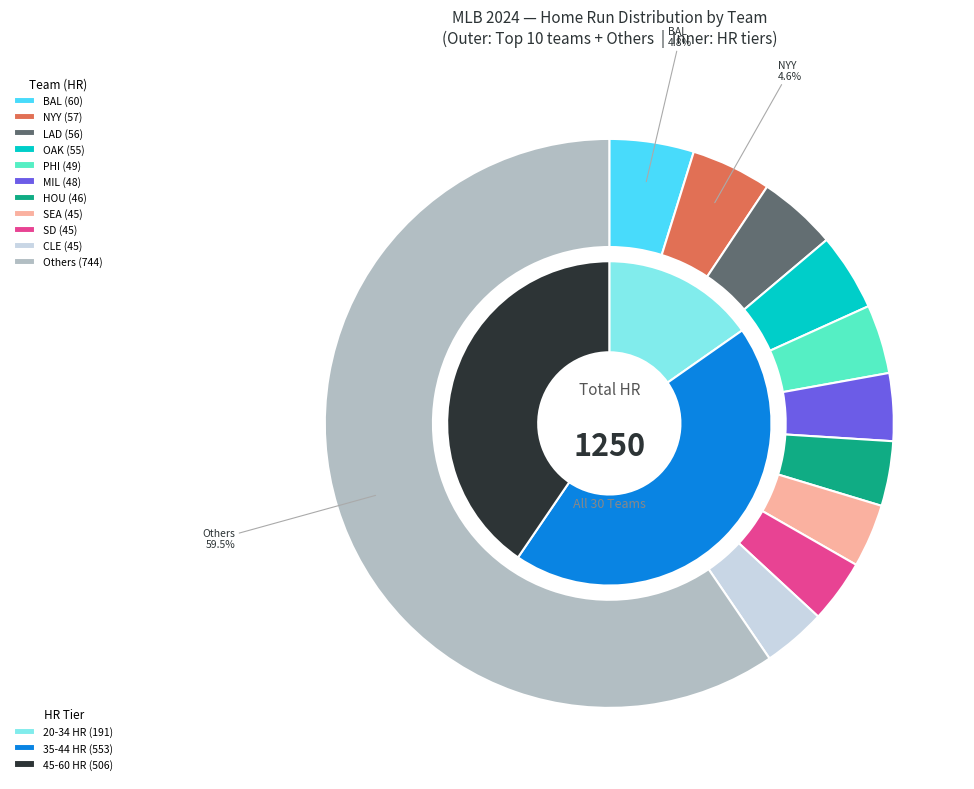

To the nearest percent, what is the combined percentage of TOR and ATL?

6%